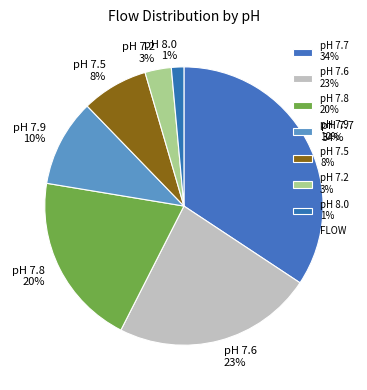

Which has a higher value, pH 8.0 1% or pH 7.9 10%?

pH 7.9 10%